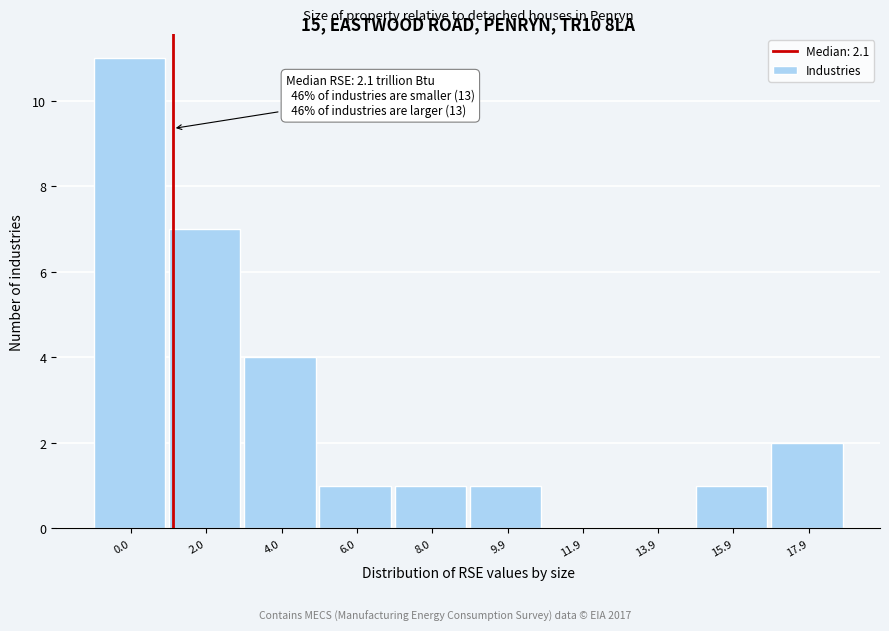

Reading right to left, transcribe all the data shown in this chart.

17.9=2	15.9=1	13.9=0	11.9=0	9.9=1	8.0=1	6.0=1	4.0=4	2.0=7	0.0=11